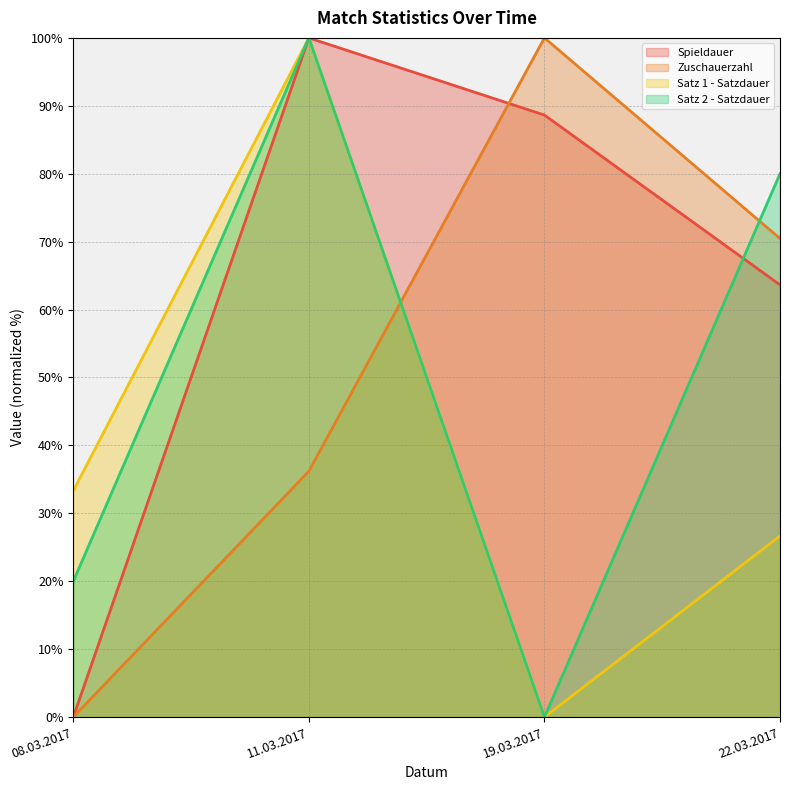

Is it true that Satz 1 - Satzdauer equals 10.2 at 08.03.2017?

False